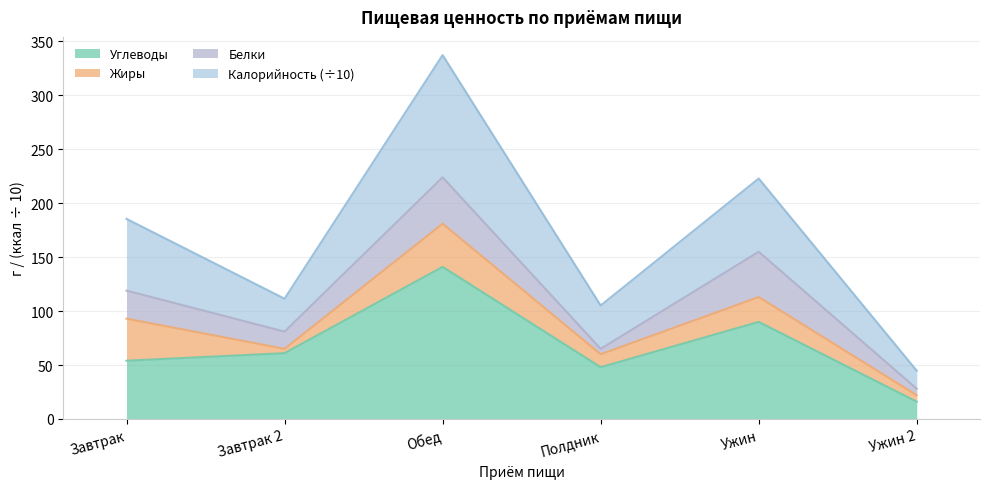

Reading right to left, list the values for the Углеводы series.

Ужин 2=16.0	Ужин=90.0	Полдник=48.0	Обед=141.0	Завтрак 2=61.0	Завтрак=54.0